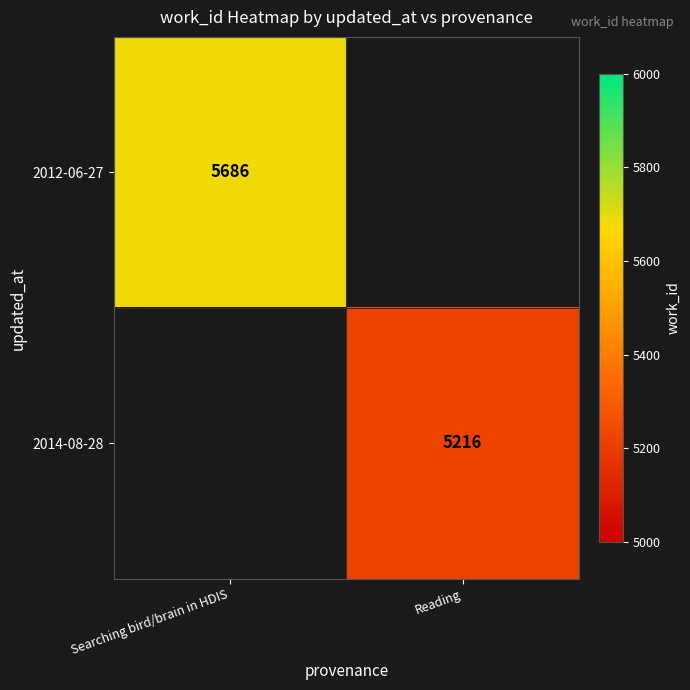

The value of 2012-06-27 at Searching bird/brain in HDIS is 9082. True or false?

False